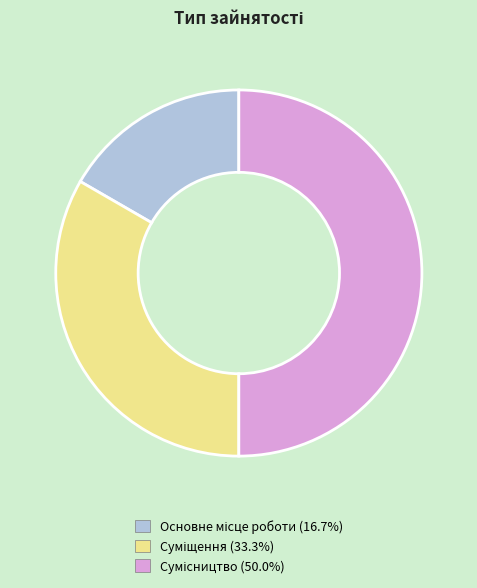

Do Сумісництво and Основне місце роботи together represent more than half of the pie?

Yes